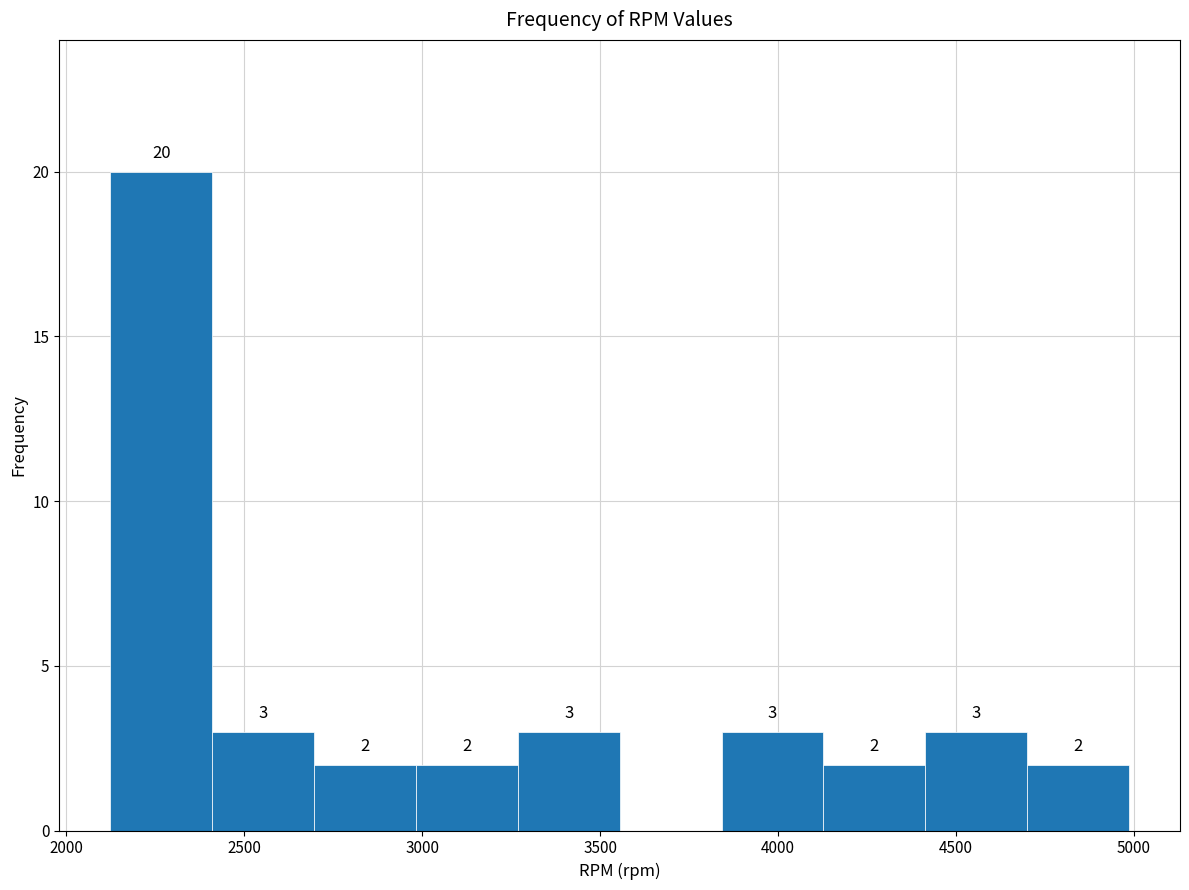

Over which range of the x-axis is the bar tallest?

2100 to 2400